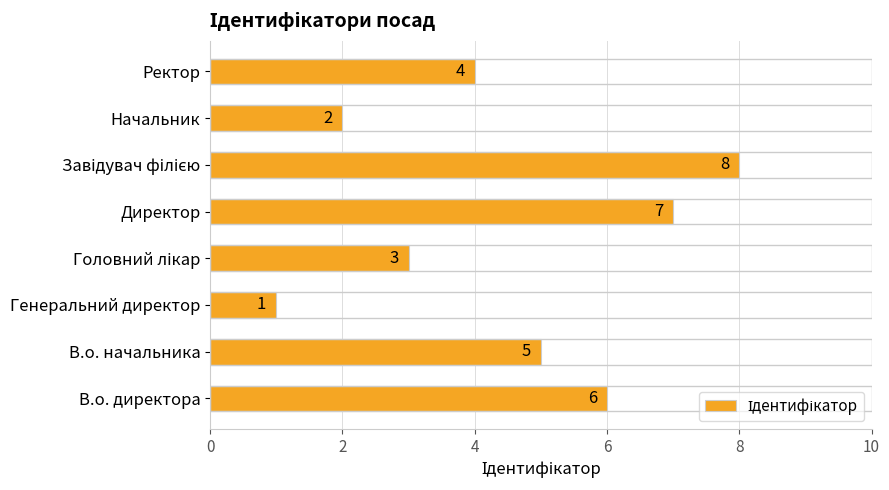

At which label is the value closest to 4?

Ректор